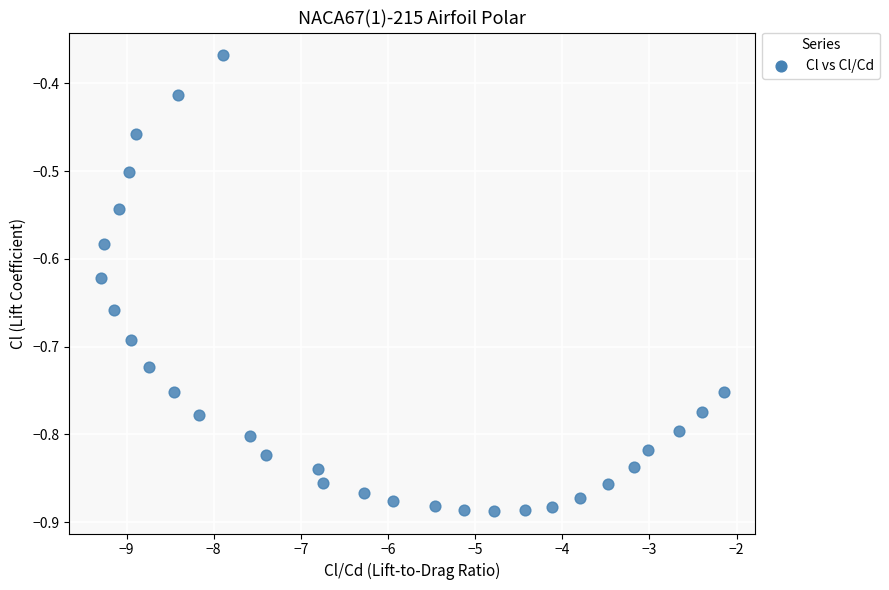

What is the range of Y values (max minus min)?

0.5